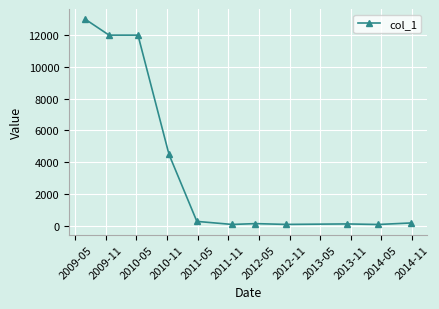

What is the minimum value shown in the chart?

75